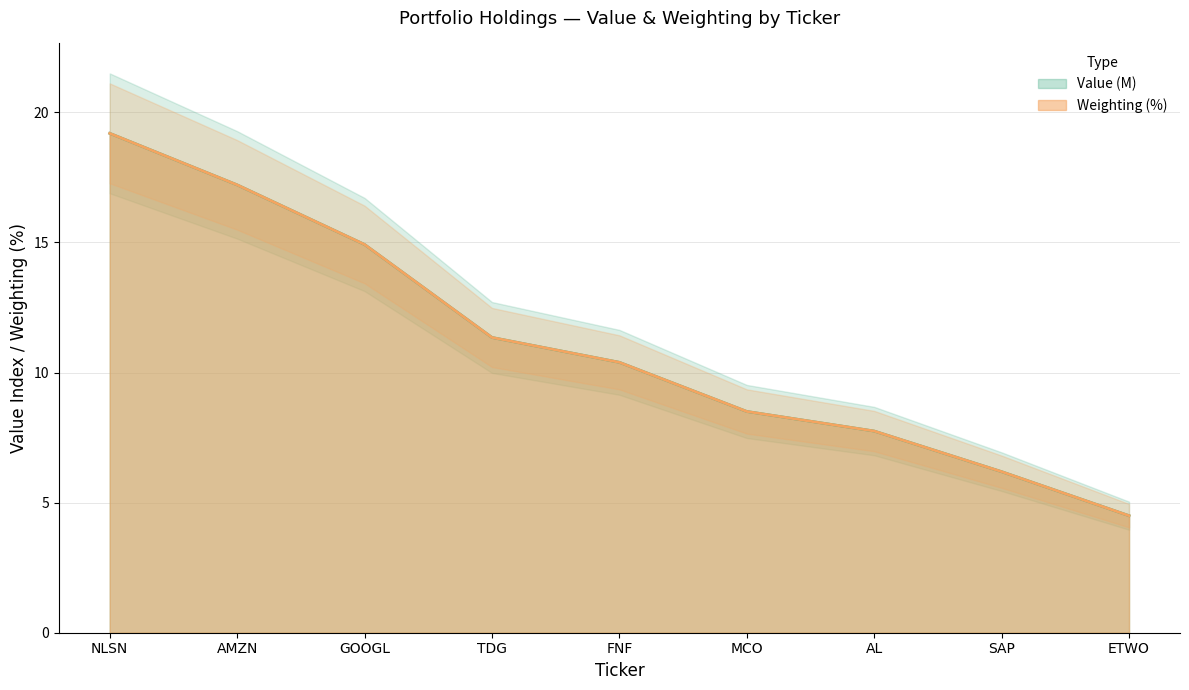

Reading right to left, what are all the values shown in this chart?

Value (M): ETWO=4.5	SAP=6.2	AL=7.7	MCO=8.5	FNF=10.4	TDG=11.3	GOOGL=14.9	AMZN=17.2	NLSN=19.2
Weighting: ETWO=4.5	SAP=6.2	AL=7.8	MCO=8.5	FNF=10.4	TDG=11.3	GOOGL=14.9	AMZN=17.2	NLSN=19.2